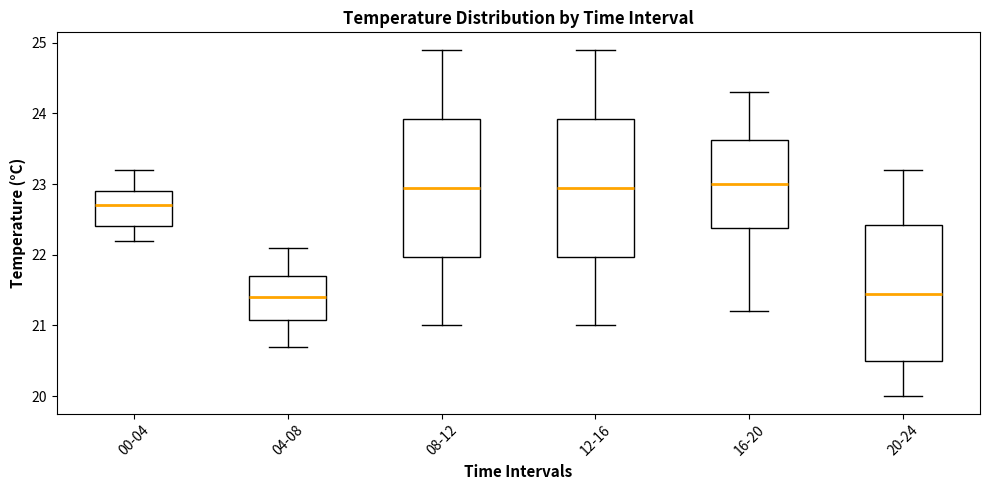

Reading left to right, transcribe this box plot: for each box, give where its median line is, the range the box spans, and where its two whiskers end, as read against the y-axis. The values are not printed on the chart, so give them approximately, as read against the axis.

00-04: median 22.7, box 22.4 to 22.9, whiskers 22.2 to 23.2
04-08: median 21.4, box 21.1 to 21.7, whiskers 20.7 to 22.1
08-12: median 23.0, box 22.0 to 23.9, whiskers 21.0 to 24.9
12-16: median 23.0, box 22.0 to 23.9, whiskers 21.0 to 24.9
16-20: median 23.0, box 22.4 to 23.6, whiskers 21.2 to 24.3
20-24: median 21.5, box 20.5 to 22.4, whiskers 20.0 to 23.2